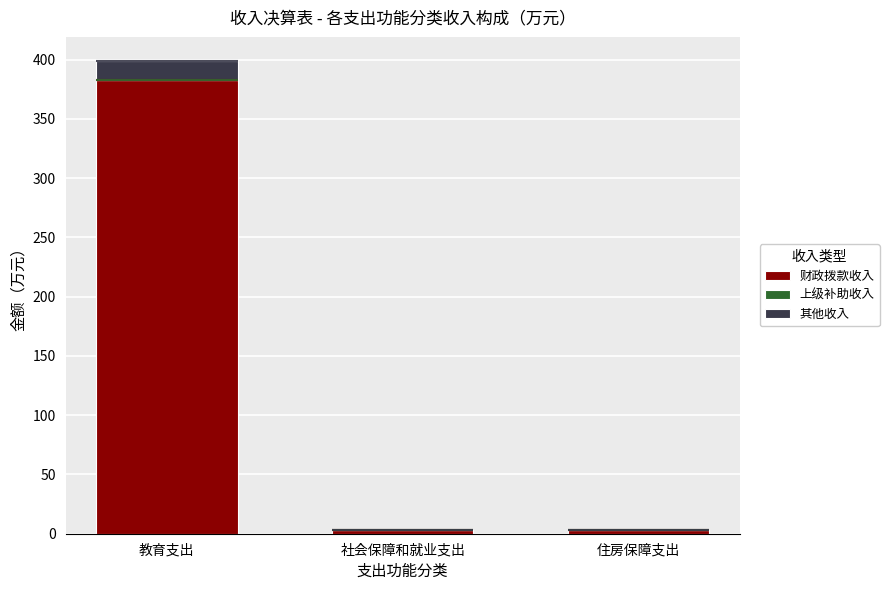

At which category does the chart reach its minimum across all series?

教育支出